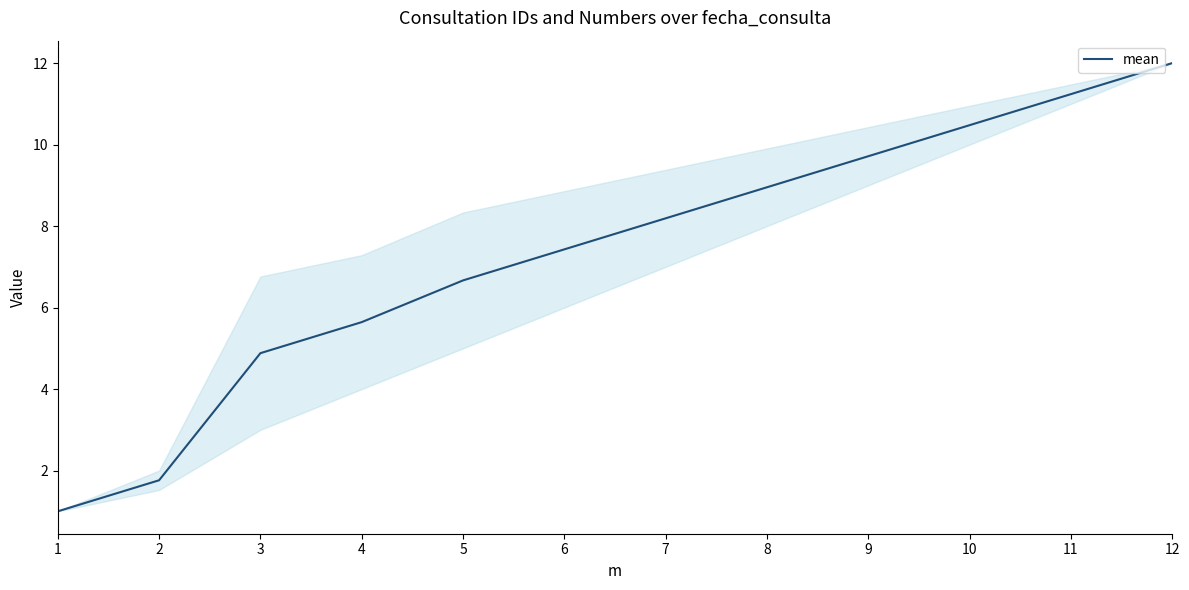

Where does the data first go above 8?

7